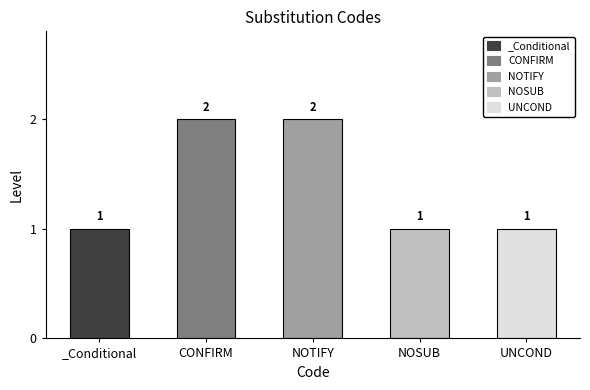

What is the label of the 5th bar from the right?

_Conditional